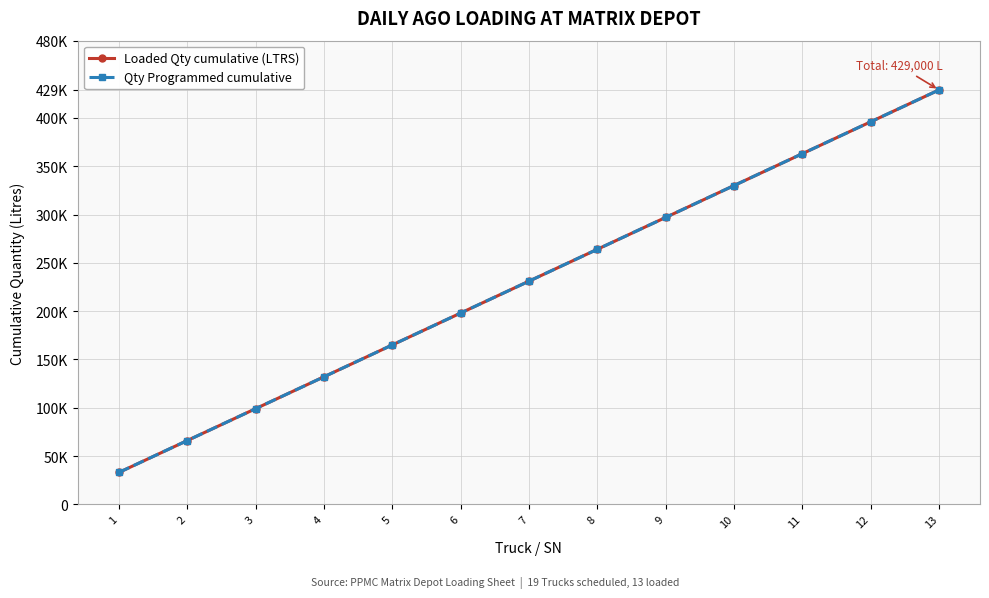

What is the difference between the maximum and minimum values in the Qty Programmed cumulative series?

396000